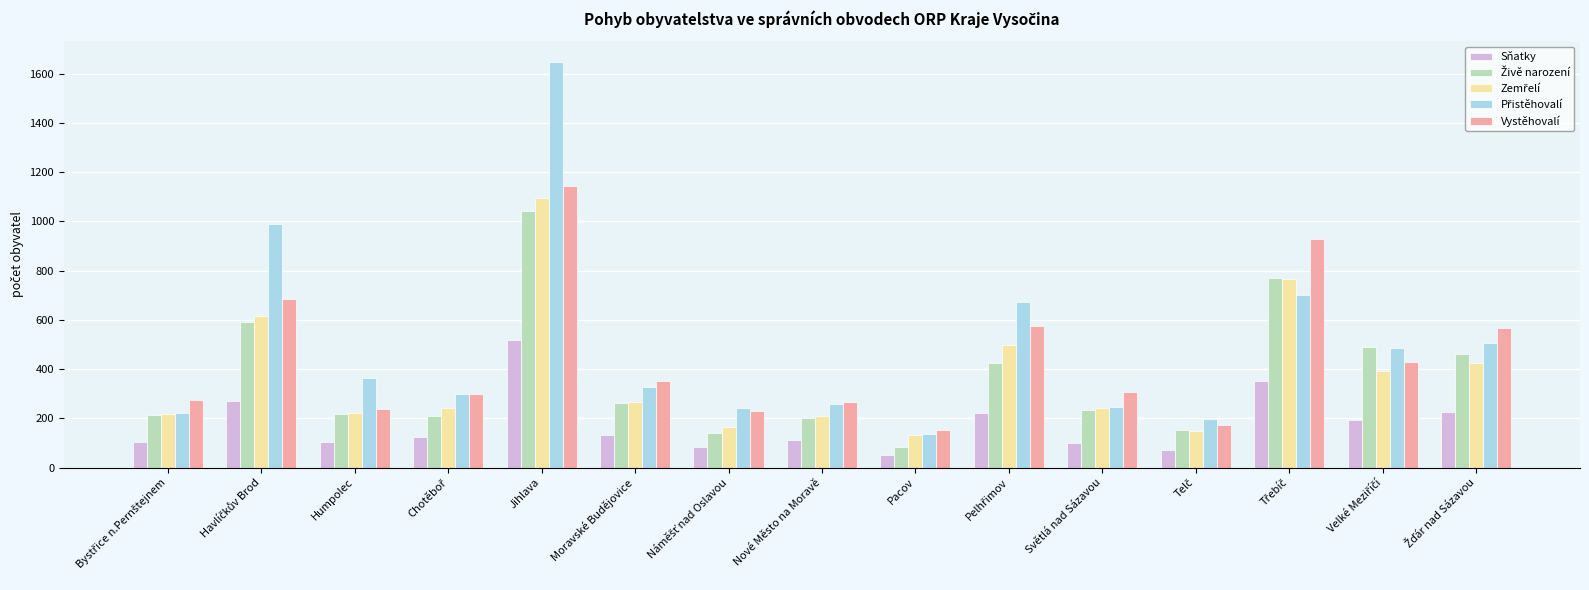

What is the label of the 5th bar from the left?

Jihlava